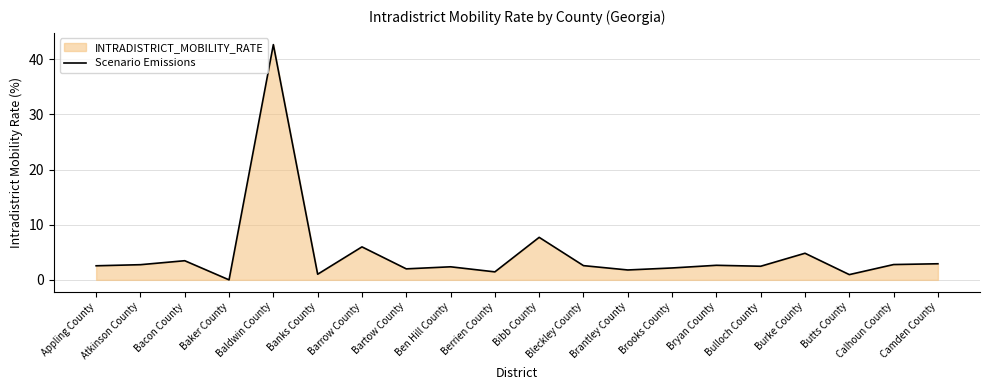

What is the maximum value shown in the chart?

42.7